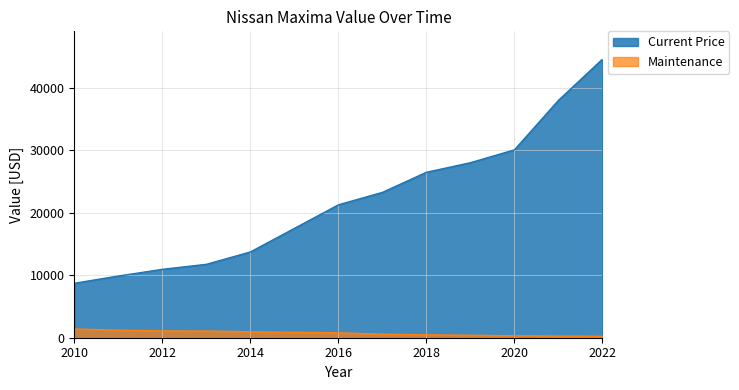

What is the minimum value shown in the chart?

232